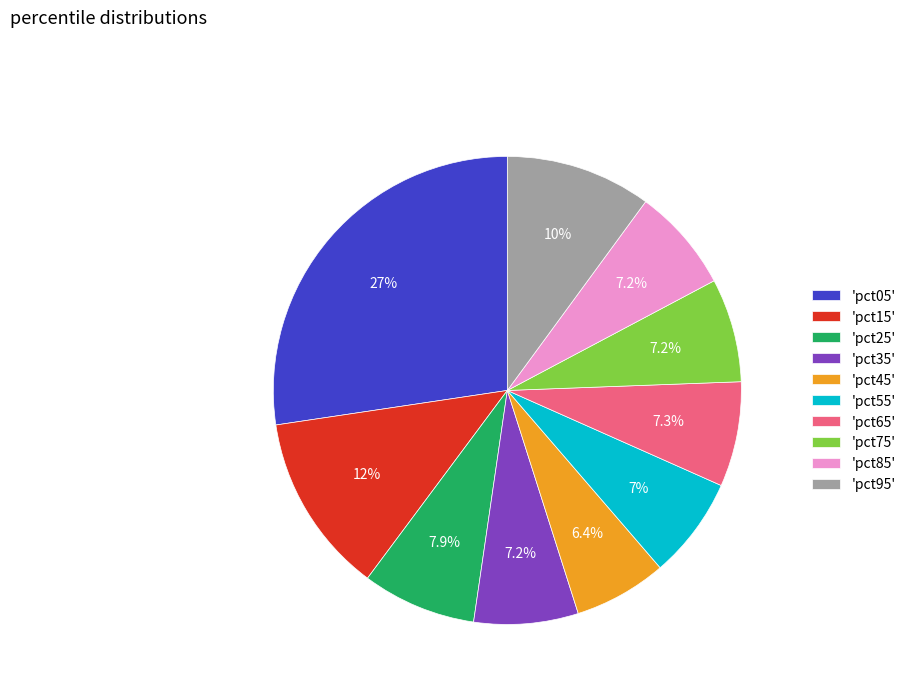

Count the number of slices in the pie.

10